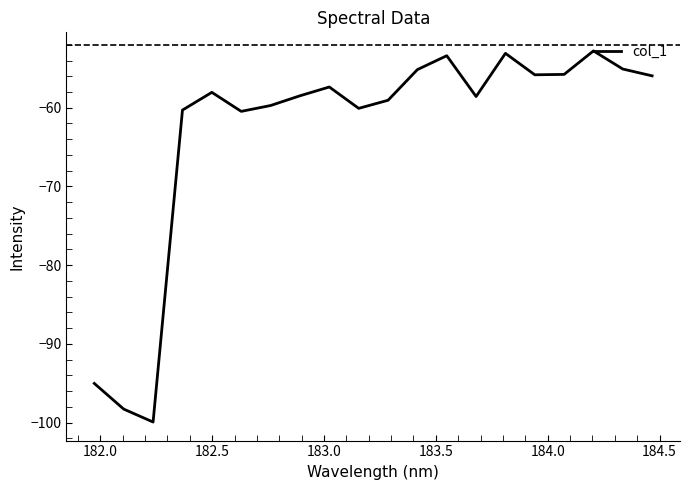

What is the smallest value displayed?

-99.9